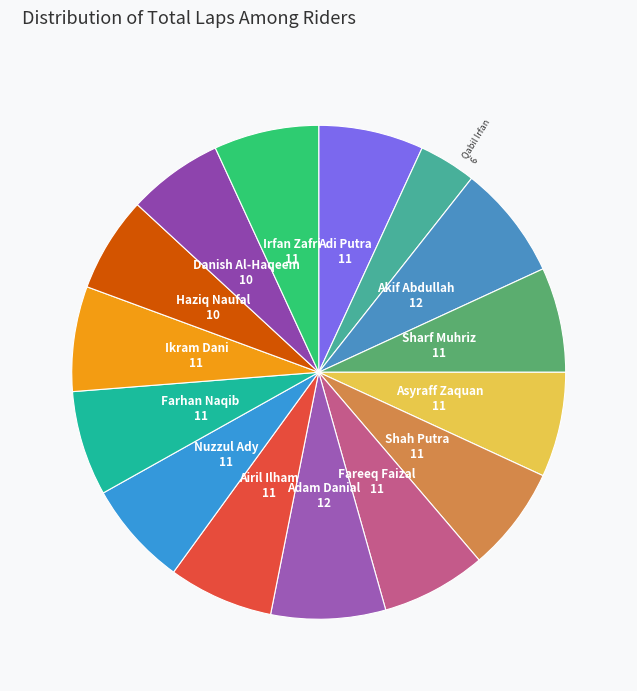

Rank the categories by value from lowest to highest.

Qabil Irfan, Haziq Naufal, Danish Al-Haqeem, Adi Putra, Sharf Muhriz, Asyraff Zaquan, Shah Putra, Fareeq Faizal, Airil Ilham, Nuzzul Ady, Farhan Naqib, Ikram Dani, Irfan Zafri, Akif Abdullah, Adam Danial